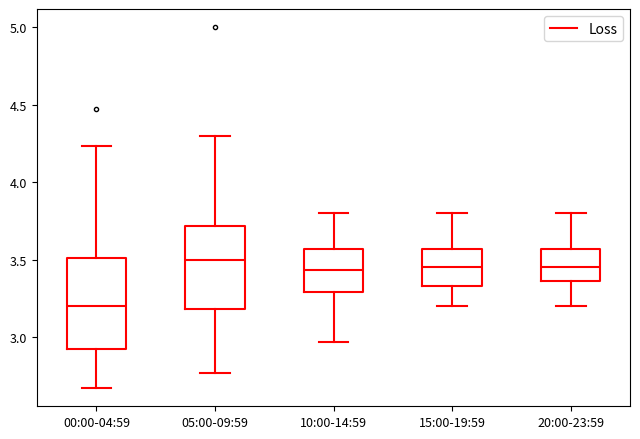

Which box has the lowest median line?

00:00-04:59